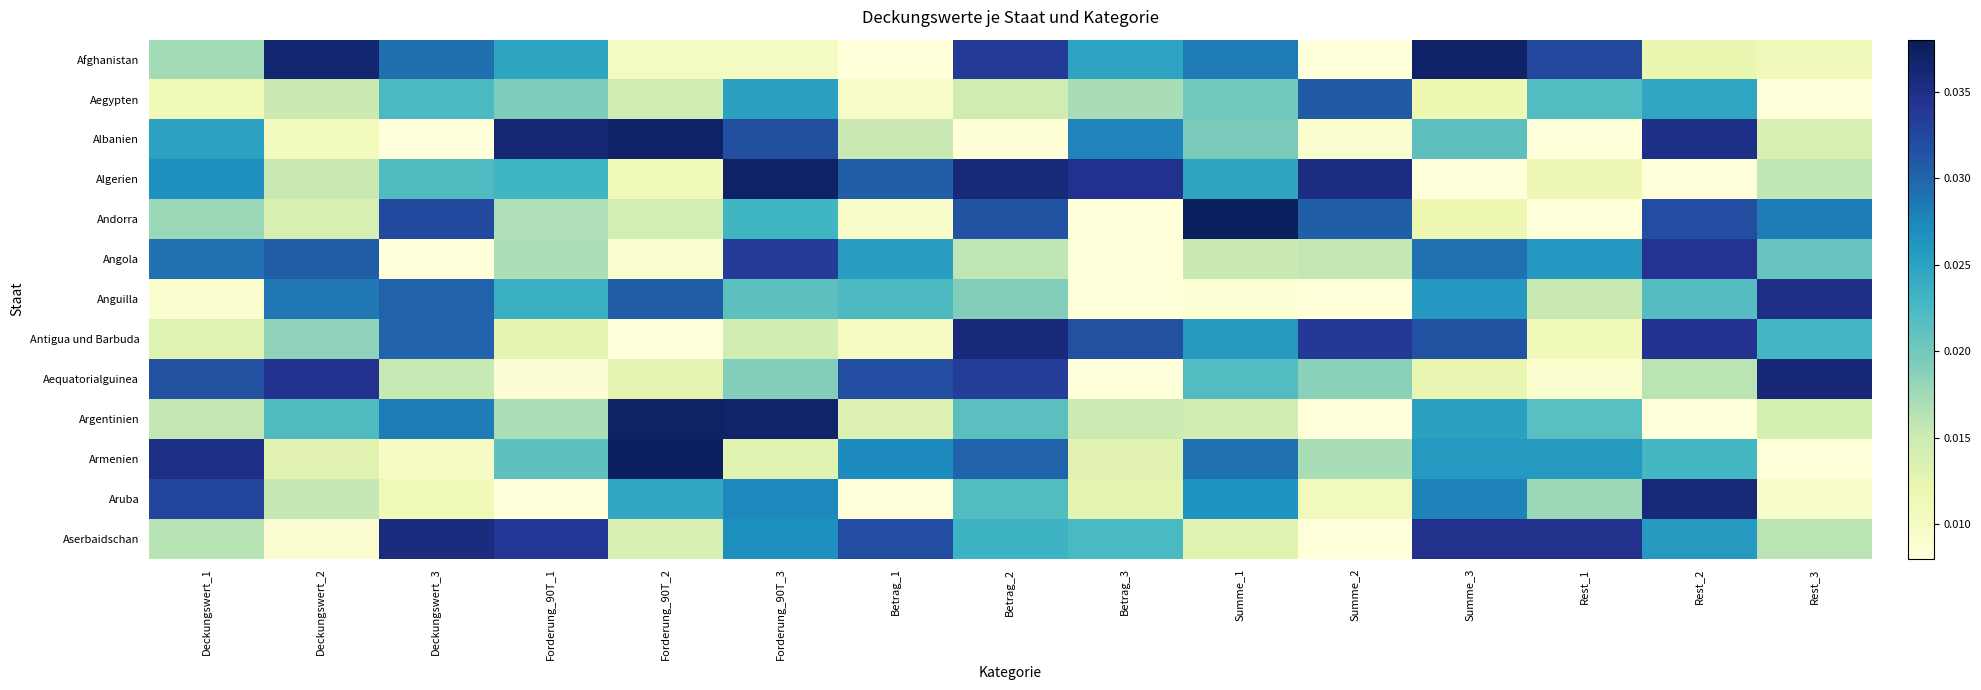

Reading right to left, what are all the values shown in this chart?

Afghanistan: Rest_3=0.0	Rest_2=0.0	Rest_1=0.0	Summe_3=0.0	Summe_2=0.0	Summe_1=0.0	Betrag_3=0.0	Betrag_2=0.0	Betrag_1=0.0	Forderung_90T_3=0.0	Forderung_90T_2=0.0	Forderung_90T_1=0.0	Deckungswert_3=0.0	Deckungswert_2=0.0	Deckungswert_1=0.0
Aegypten: Rest_3=0.0	Rest_2=0.0	Rest_1=0.0	Summe_3=0.0	Summe_2=0.0	Summe_1=0.0	Betrag_3=0.0	Betrag_2=0.0	Betrag_1=0.0	Forderung_90T_3=0.0	Forderung_90T_2=0.0	Forderung_90T_1=0.0	Deckungswert_3=0.0	Deckungswert_2=0.0	Deckungswert_1=0.0
Albanien: Rest_3=0.0	Rest_2=0.0	Rest_1=0.0	Summe_3=0.0	Summe_2=0.0	Summe_1=0.0	Betrag_3=0.0	Betrag_2=0.0	Betrag_1=0.0	Forderung_90T_3=0.0	Forderung_90T_2=0.0	Forderung_90T_1=0.0	Deckungswert_3=0.0	Deckungswert_2=0.0	Deckungswert_1=0.0
Algerien: Rest_3=0.0	Rest_2=0.0	Rest_1=0.0	Summe_3=0.0	Summe_2=0.0	Summe_1=0.0	Betrag_3=0.0	Betrag_2=0.0	Betrag_1=0.0	Forderung_90T_3=0.0	Forderung_90T_2=0.0	Forderung_90T_1=0.0	Deckungswert_3=0.0	Deckungswert_2=0.0	Deckungswert_1=0.0
Andorra: Rest_3=0.0	Rest_2=0.0	Rest_1=0.0	Summe_3=0.0	Summe_2=0.0	Summe_1=0.0	Betrag_3=0.0	Betrag_2=0.0	Betrag_1=0.0	Forderung_90T_3=0.0	Forderung_90T_2=0.0	Forderung_90T_1=0.0	Deckungswert_3=0.0	Deckungswert_2=0.0	Deckungswert_1=0.0
Angola: Rest_3=0.0	Rest_2=0.0	Rest_1=0.0	Summe_3=0.0	Summe_2=0.0	Summe_1=0.0	Betrag_3=0.0	Betrag_2=0.0	Betrag_1=0.0	Forderung_90T_3=0.0	Forderung_90T_2=0.0	Forderung_90T_1=0.0	Deckungswert_3=0.0	Deckungswert_2=0.0	Deckungswert_1=0.0
Anguilla: Rest_3=0.0	Rest_2=0.0	Rest_1=0.0	Summe_3=0.0	Summe_2=0.0	Summe_1=0.0	Betrag_3=0.0	Betrag_2=0.0	Betrag_1=0.0	Forderung_90T_3=0.0	Forderung_90T_2=0.0	Forderung_90T_1=0.0	Deckungswert_3=0.0	Deckungswert_2=0.0	Deckungswert_1=0.0
Antigua und Barbuda: Rest_3=0.0	Rest_2=0.0	Rest_1=0.0	Summe_3=0.0	Summe_2=0.0	Summe_1=0.0	Betrag_3=0.0	Betrag_2=0.0	Betrag_1=0.0	Forderung_90T_3=0.0	Forderung_90T_2=0.0	Forderung_90T_1=0.0	Deckungswert_3=0.0	Deckungswert_2=0.0	Deckungswert_1=0.0
Aequatorialguinea: Rest_3=0.0	Rest_2=0.0	Rest_1=0.0	Summe_3=0.0	Summe_2=0.0	Summe_1=0.0	Betrag_3=0.0	Betrag_2=0.0	Betrag_1=0.0	Forderung_90T_3=0.0	Forderung_90T_2=0.0	Forderung_90T_1=0.0	Deckungswert_3=0.0	Deckungswert_2=0.0	Deckungswert_1=0.0
Argentinien: Rest_3=0.0	Rest_2=0.0	Rest_1=0.0	Summe_3=0.0	Summe_2=0.0	Summe_1=0.0	Betrag_3=0.0	Betrag_2=0.0	Betrag_1=0.0	Forderung_90T_3=0.0	Forderung_90T_2=0.0	Forderung_90T_1=0.0	Deckungswert_3=0.0	Deckungswert_2=0.0	Deckungswert_1=0.0
Armenien: Rest_3=0.0	Rest_2=0.0	Rest_1=0.0	Summe_3=0.0	Summe_2=0.0	Summe_1=0.0	Betrag_3=0.0	Betrag_2=0.0	Betrag_1=0.0	Forderung_90T_3=0.0	Forderung_90T_2=0.0	Forderung_90T_1=0.0	Deckungswert_3=0.0	Deckungswert_2=0.0	Deckungswert_1=0.0
Aruba: Rest_3=0.0	Rest_2=0.0	Rest_1=0.0	Summe_3=0.0	Summe_2=0.0	Summe_1=0.0	Betrag_3=0.0	Betrag_2=0.0	Betrag_1=0.0	Forderung_90T_3=0.0	Forderung_90T_2=0.0	Forderung_90T_1=0.0	Deckungswert_3=0.0	Deckungswert_2=0.0	Deckungswert_1=0.0
Aserbaidschan: Rest_3=0.0	Rest_2=0.0	Rest_1=0.0	Summe_3=0.0	Summe_2=0.0	Summe_1=0.0	Betrag_3=0.0	Betrag_2=0.0	Betrag_1=0.0	Forderung_90T_3=0.0	Forderung_90T_2=0.0	Forderung_90T_1=0.0	Deckungswert_3=0.0	Deckungswert_2=0.0	Deckungswert_1=0.0